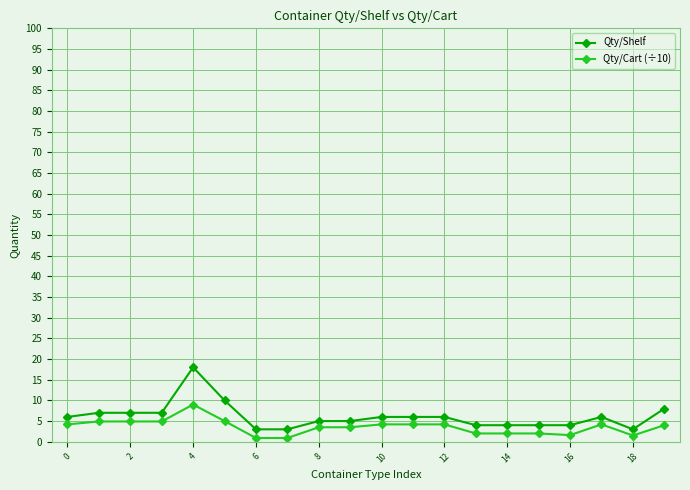

List the series in order of their peak value, lowest first.

Qty/Cart (÷10), Qty/Shelf